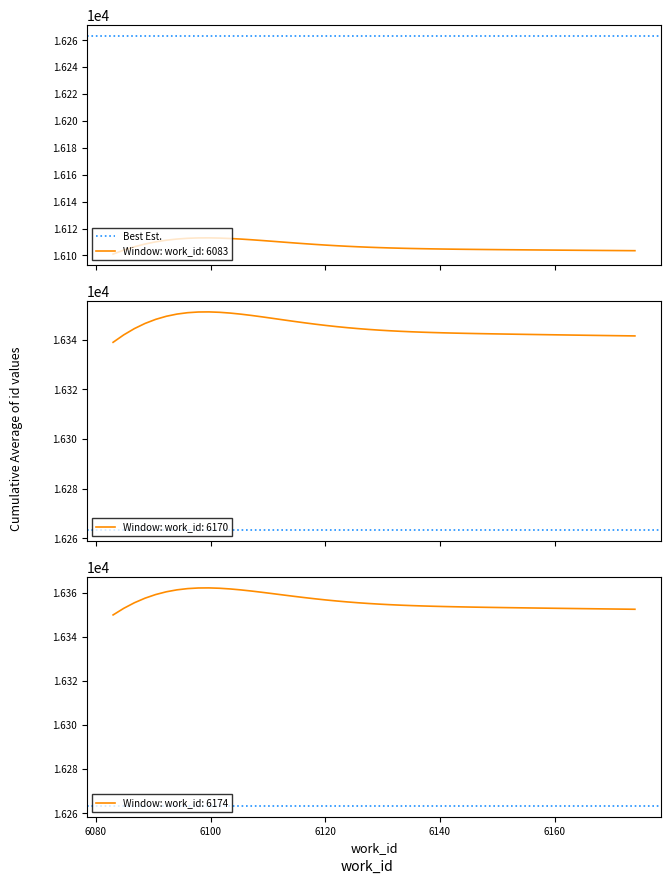

True or false: the data shows 16339 at work_id: 6170.

True